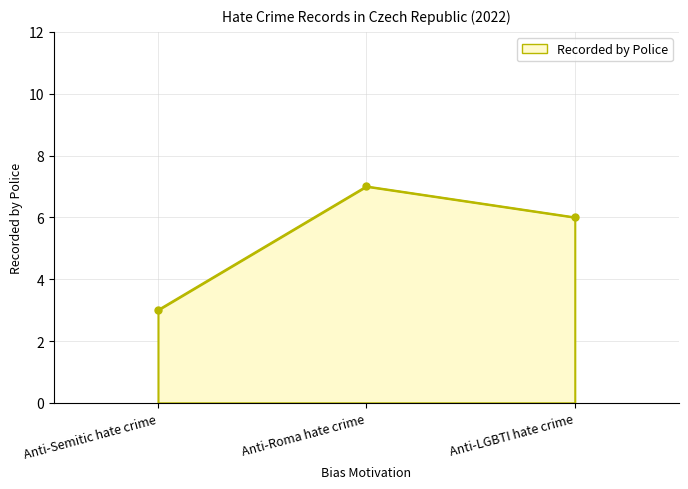

Where is the data nearest to the value 5?

Anti-LGBTI hate crime